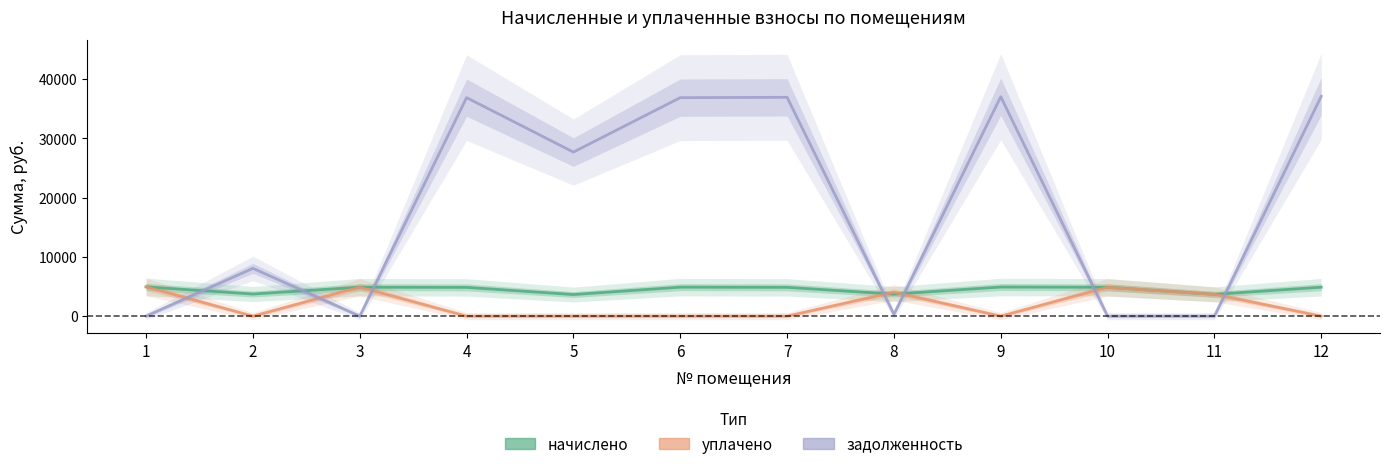

After their last crossing, which series has the higher values: задолженность or уплачено?

задолженность